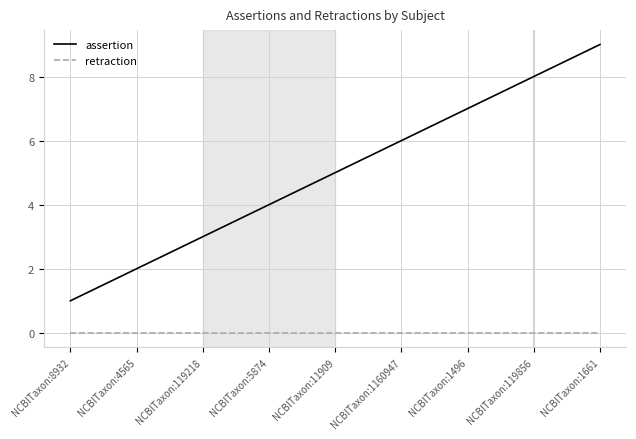

List the series in order of their peak value, lowest first.

retraction, assertion